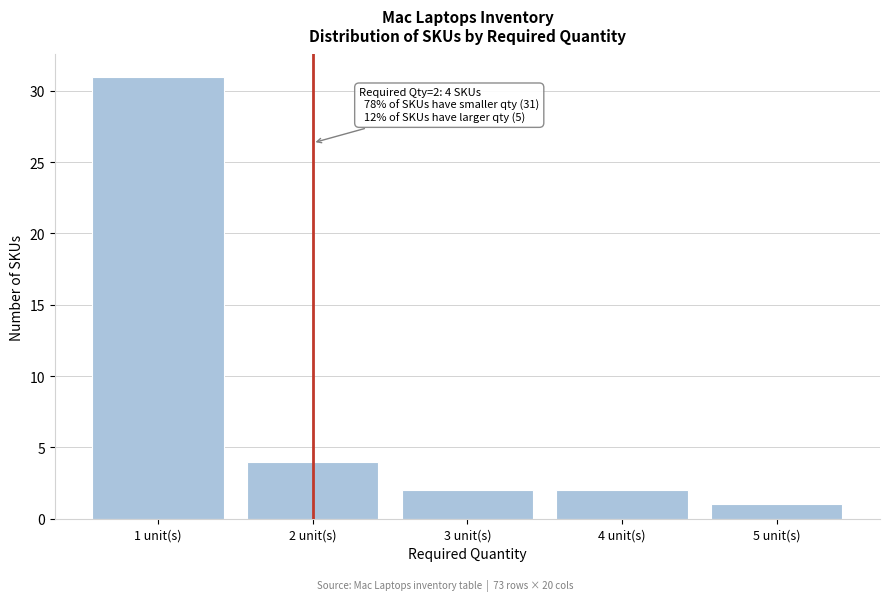

Reading right to left, extract all data points from this chart.

5 unit(s)=1	4 unit(s)=2	3 unit(s)=2	2 unit(s)=4	1 unit(s)=31